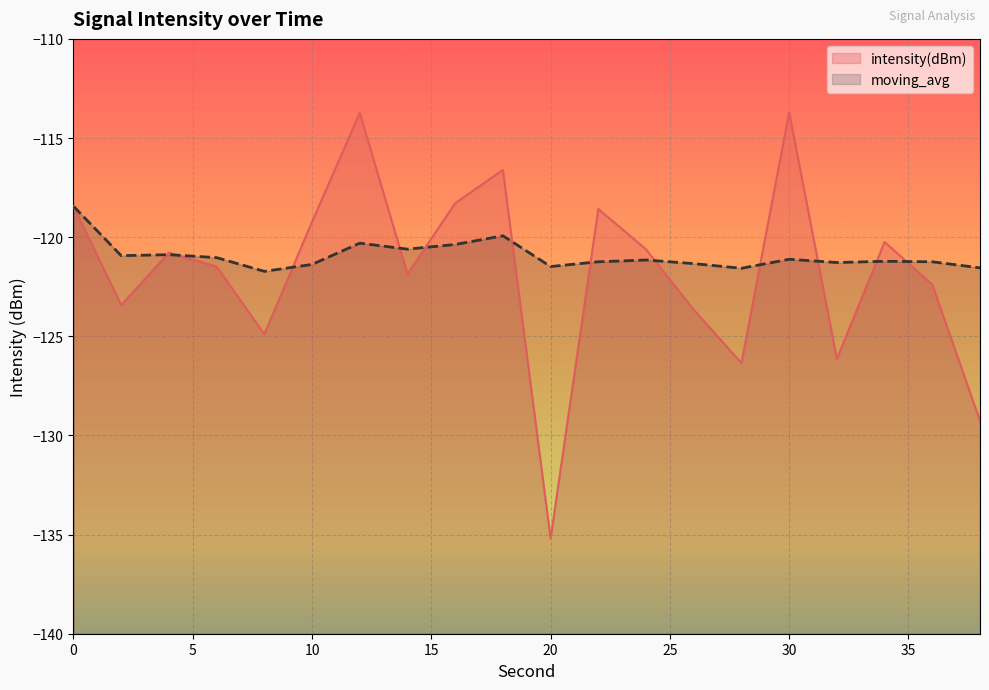

At which label does moving_avg reach its minimum?

8